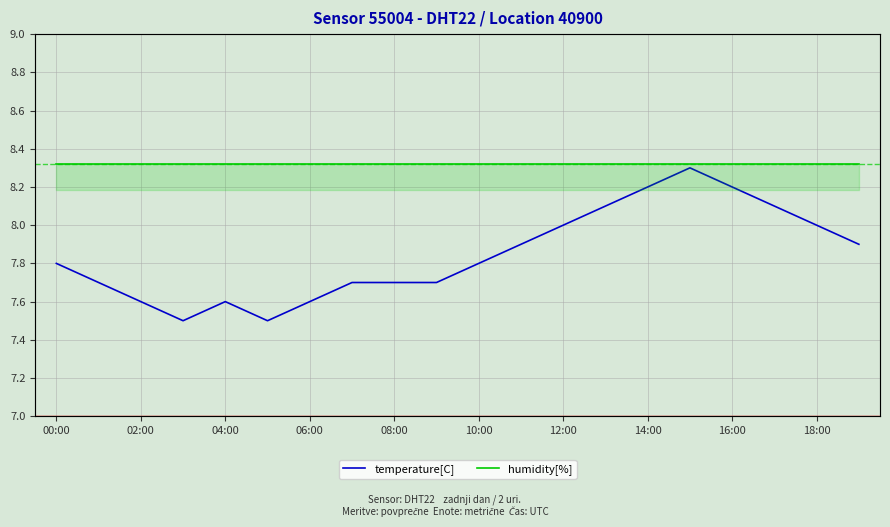

The value of temperature[C] at 18:00 is 13.9. True or false?

False